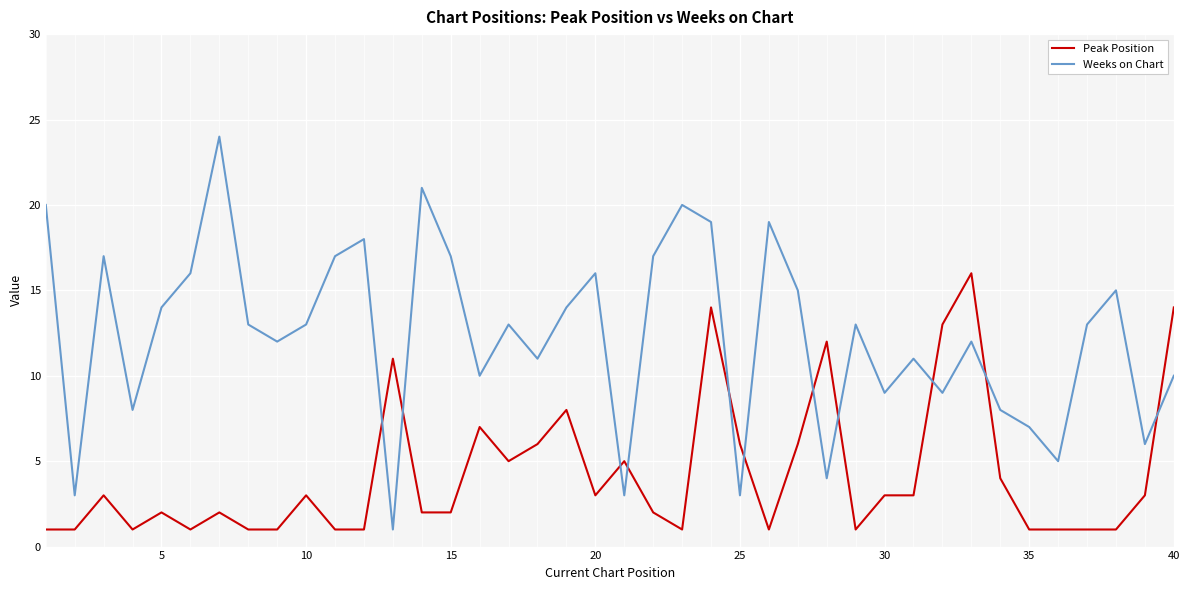

Which series has the largest total across all categories?

Weeks on Chart